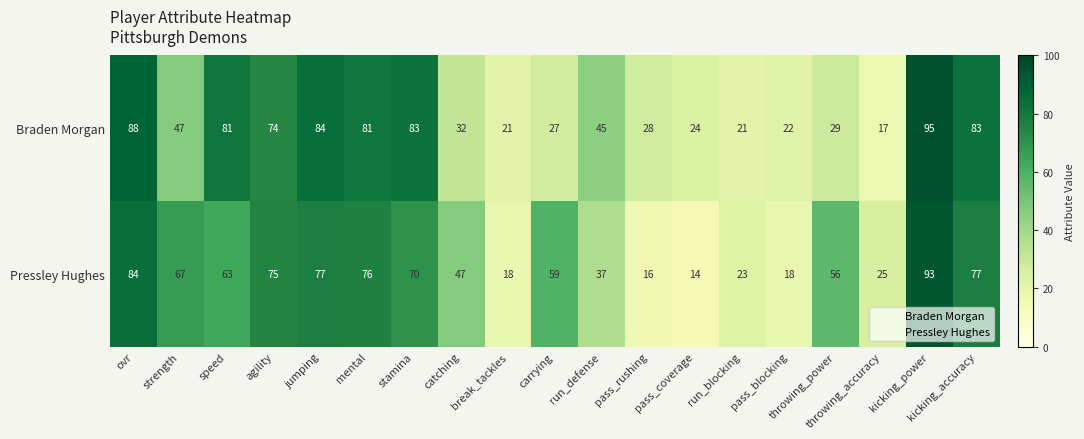

Which series has the largest total across all categories?

Pressley Hughes